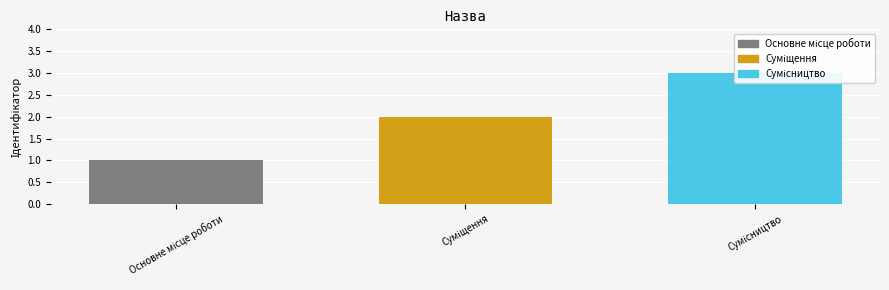

Reading right to left, extract all data points from this chart.

Сумісництво=3	Суміщення=2	Основне місце роботи=1